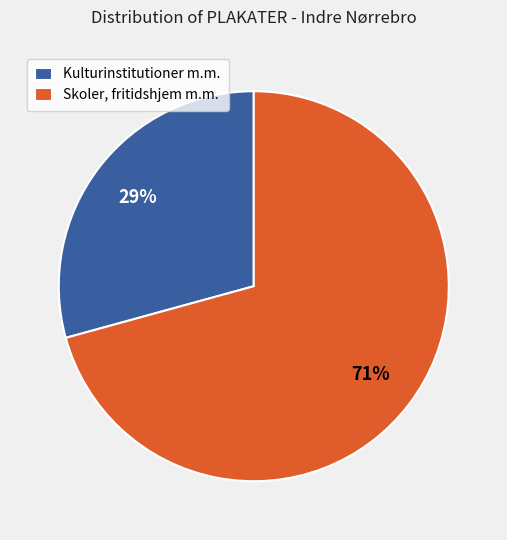

Which category has the smallest portion of the pie?

Kulturinstitutioner m.m.